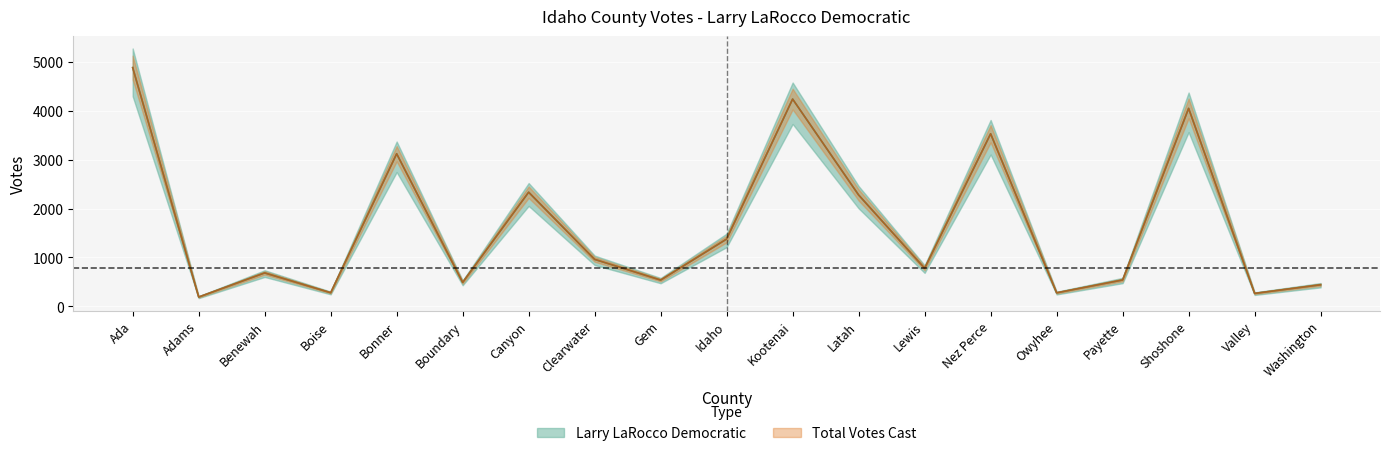

The value of Larry LaRocco Democratic at Benewah is 684. True or false?

True